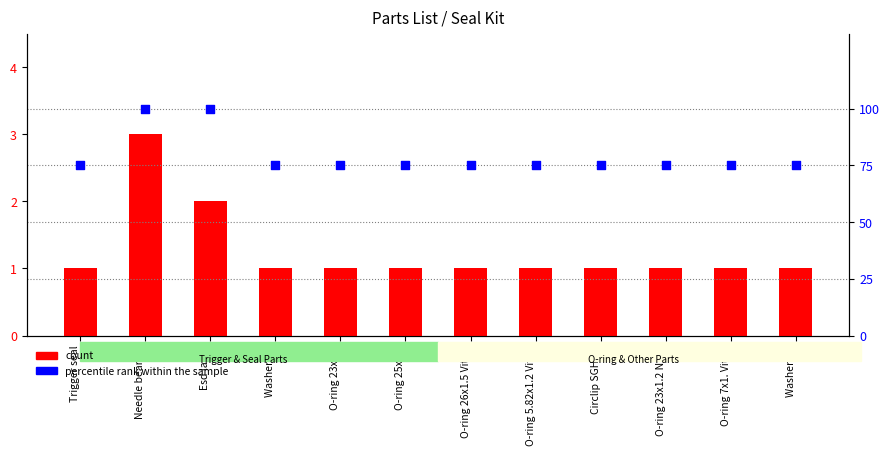

Which series contains the lowest Y value?

count